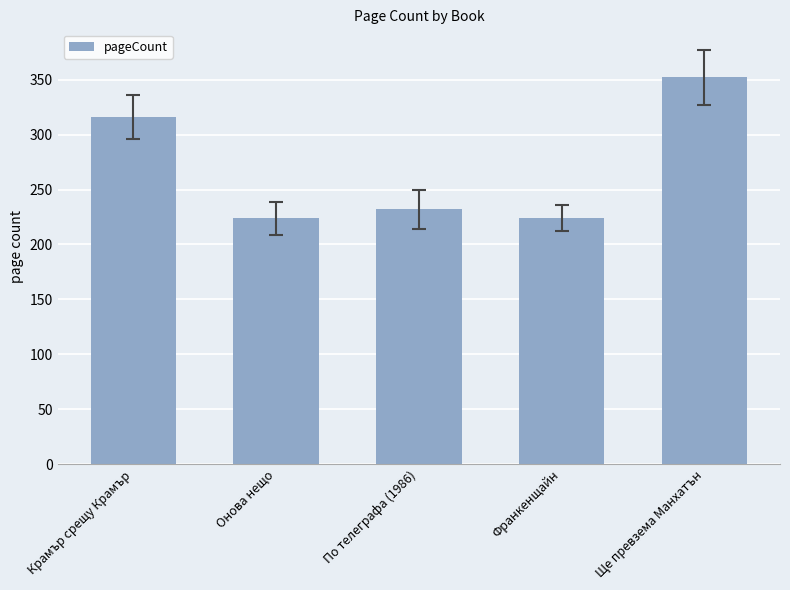

Which has a higher value, По телеграфа (1986) or Крамър срещу Крамър?

Крамър срещу Крамър